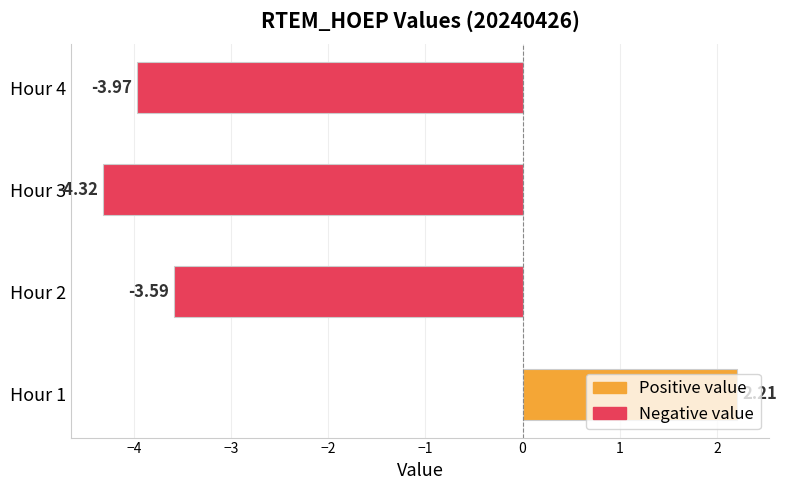

What is the change in value from Hour 2 to Hour 3?

-0.7